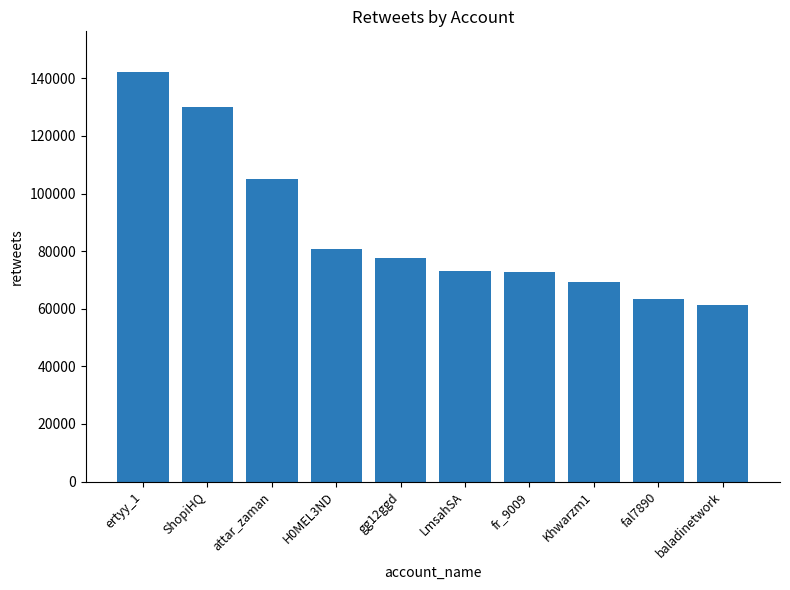

At which label does the data first exceed 77754?

ertyy_1